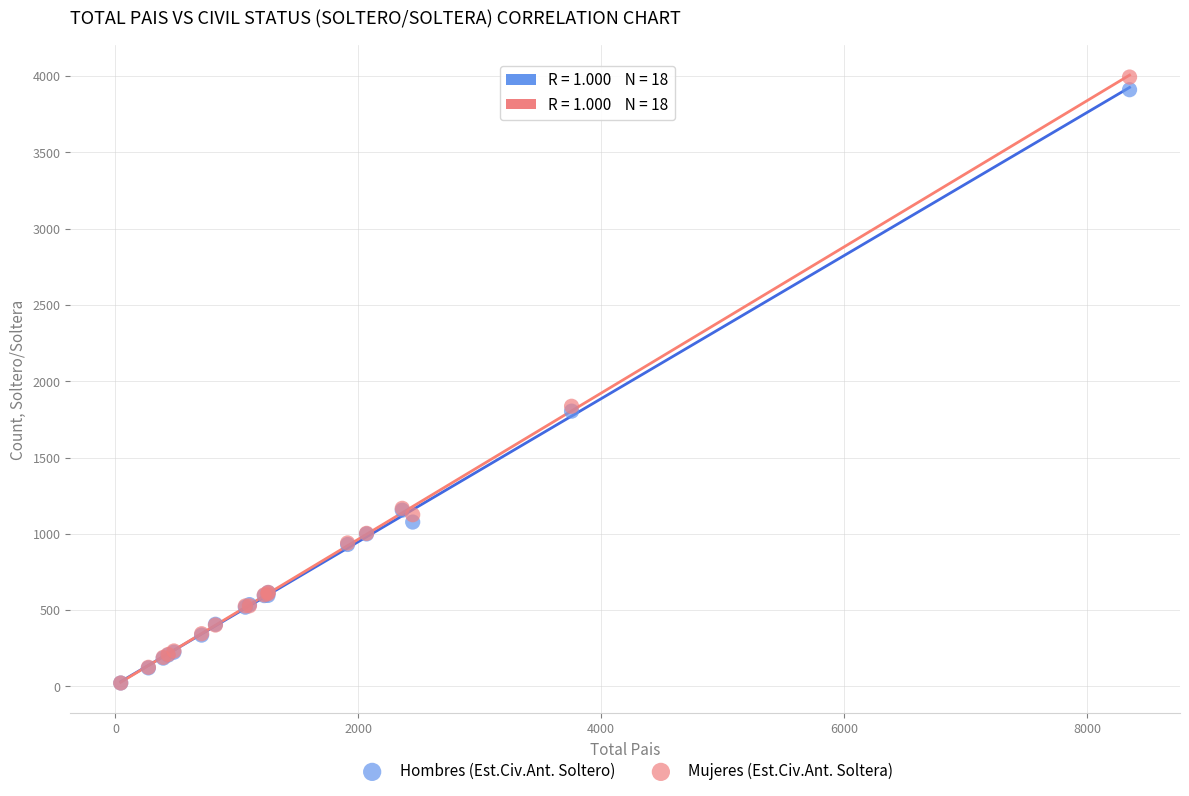

What are all the series names shown in the legend?

Hombres (Est.Civ.Ant. Soltero), Mujeres (Est.Civ.Ant. Soltera)